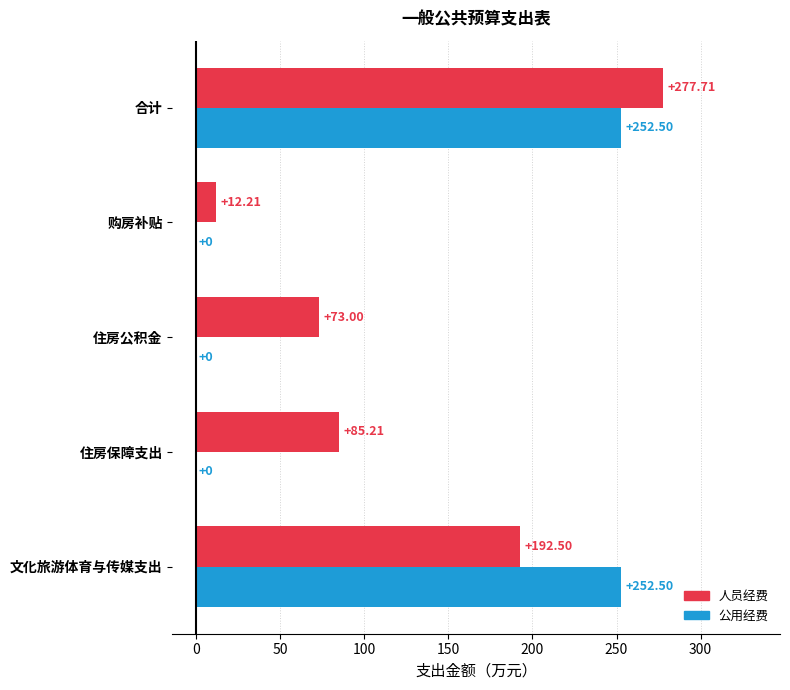

Is the value of 人员经费 at 购房补贴 greater than the value of 公用经费 at 住房公积金?

Yes